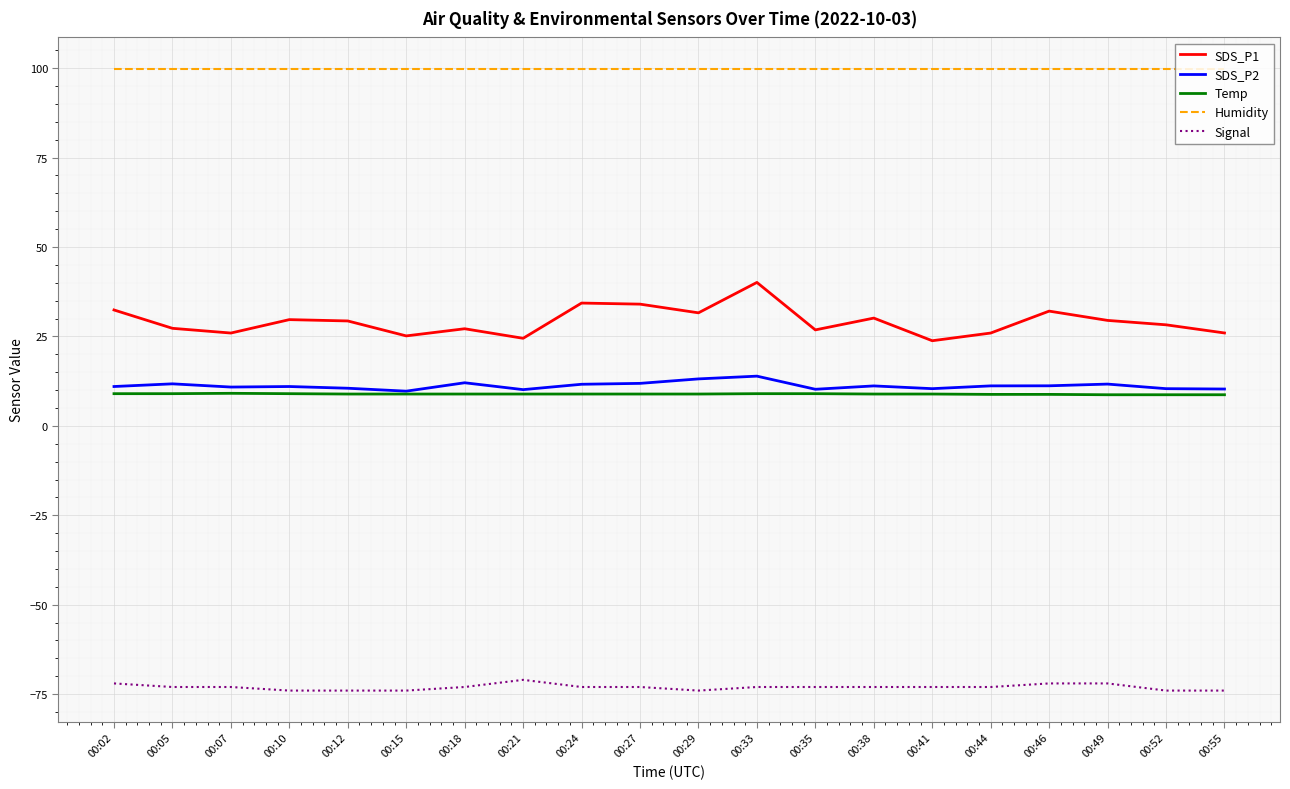

Is it true that Signal equals -102.9 at 00:18?

False